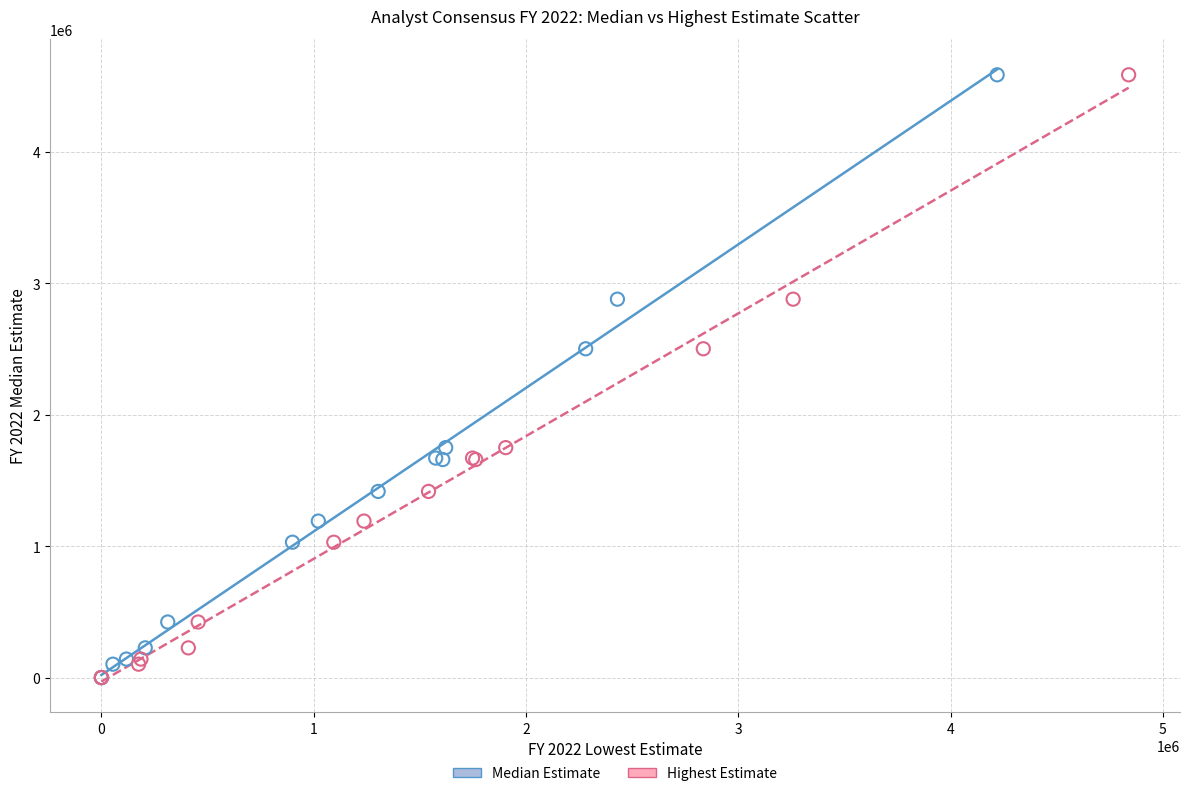

What are all the series names shown in the legend?

Median Estimate, Highest Estimate